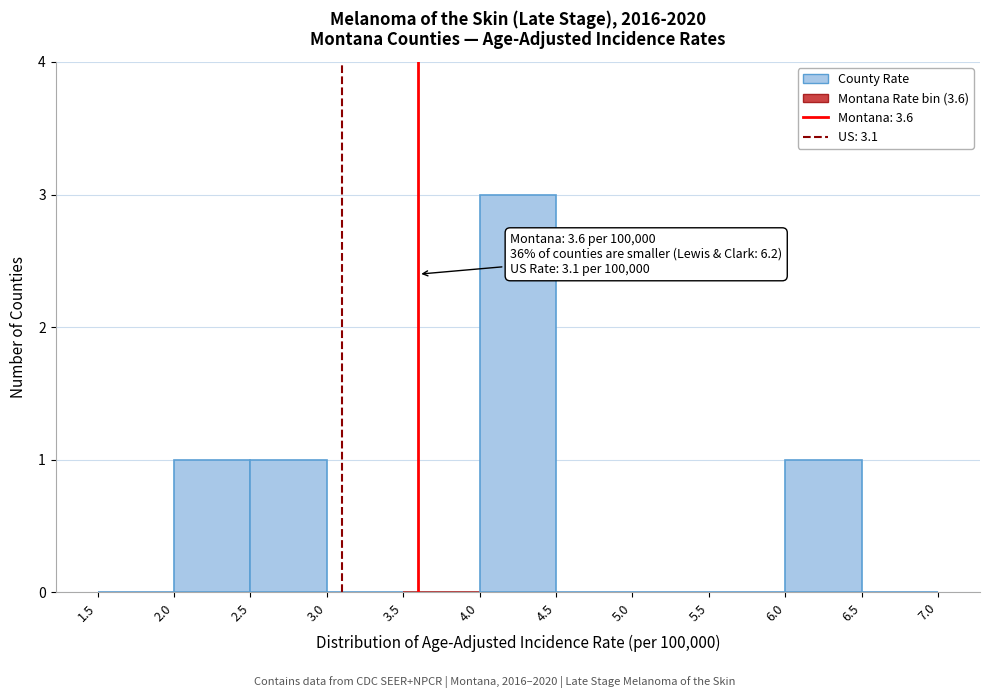

Over which range of the x-axis is the bar tallest?

4.0 to 4.5